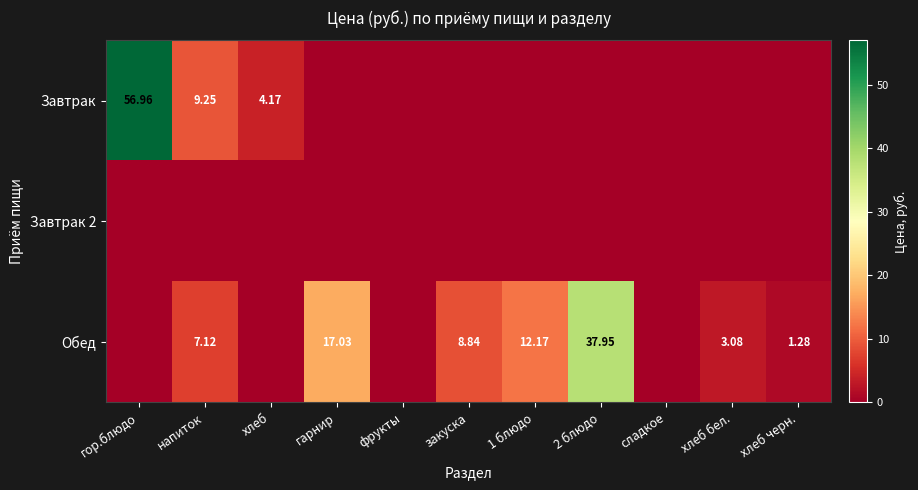

Rank the series by their average value, from lowest to highest.

Завтрак 2, Завтрак, Обед